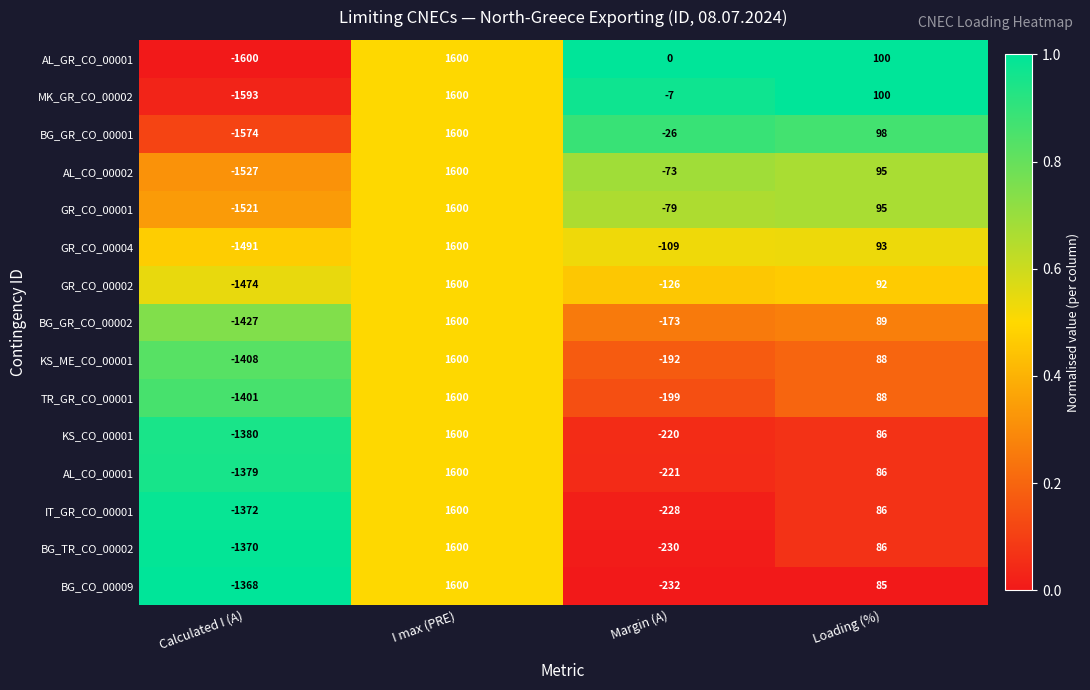

True or false: GR_CO_00004 has a value of -34 at Margin (A).

False